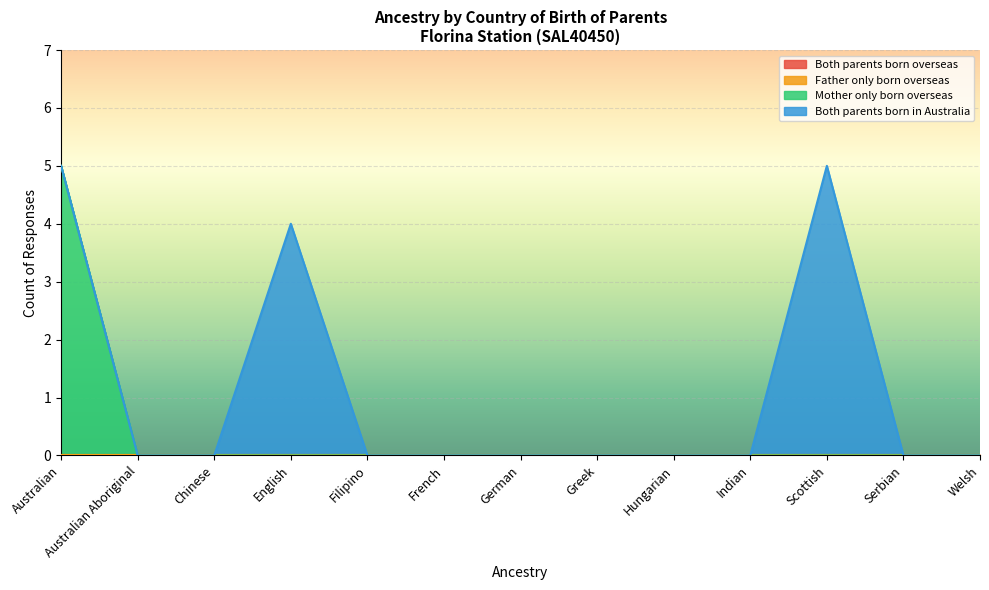

What position from the right is French?

8